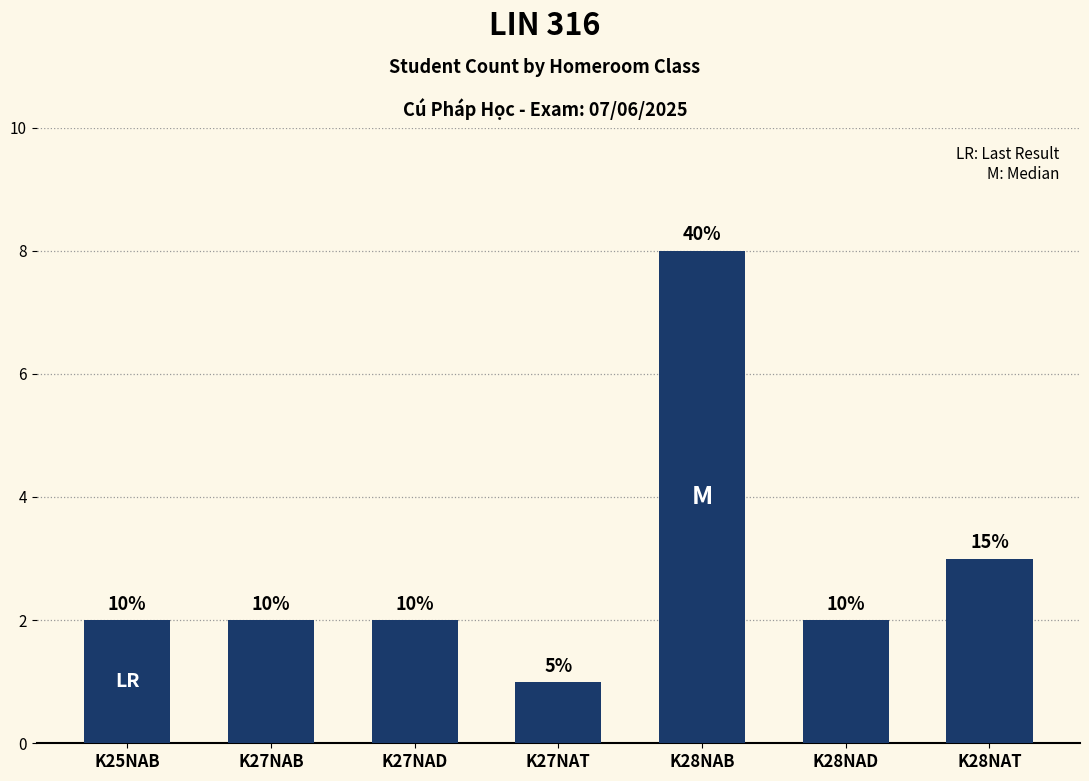

Is it true that the value at K27NAD is 3?

False